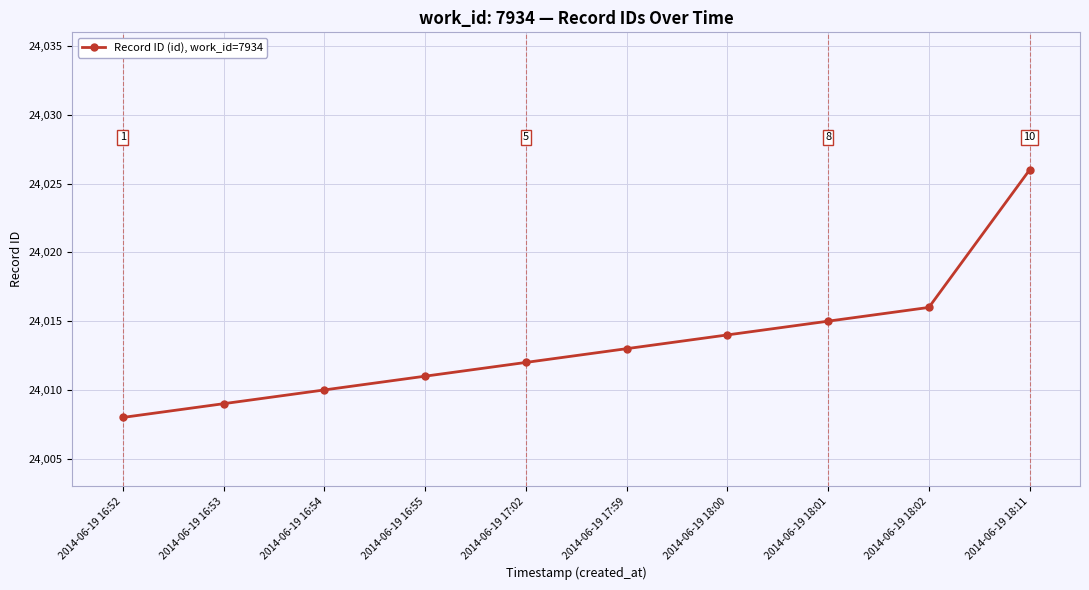

What is the approximate value at 2014-06-19 18:01, to the nearest 10?

24020